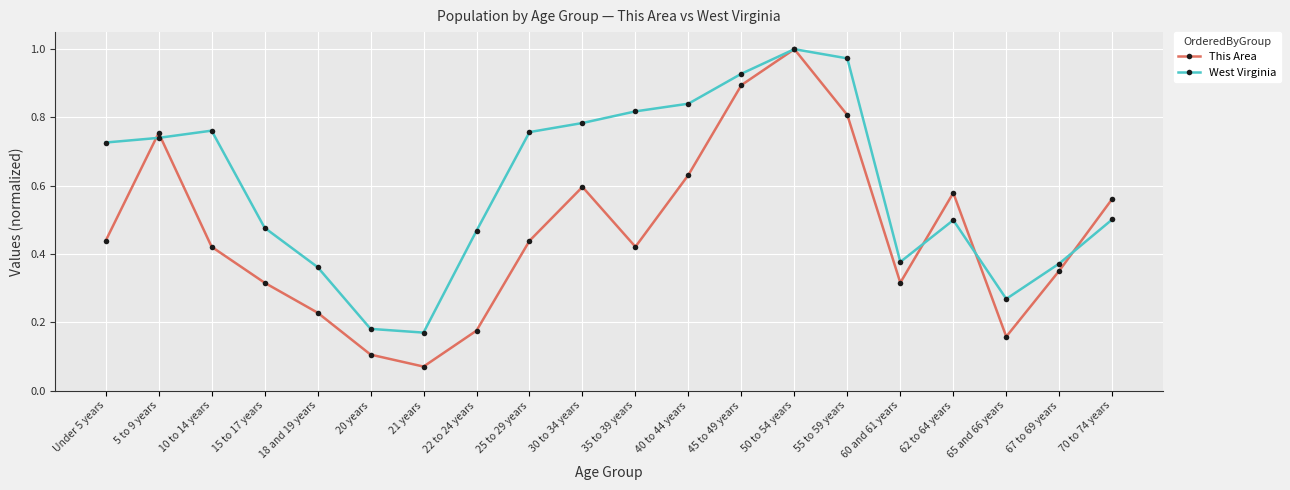

Which series has the largest total across all categories?

West Virginia